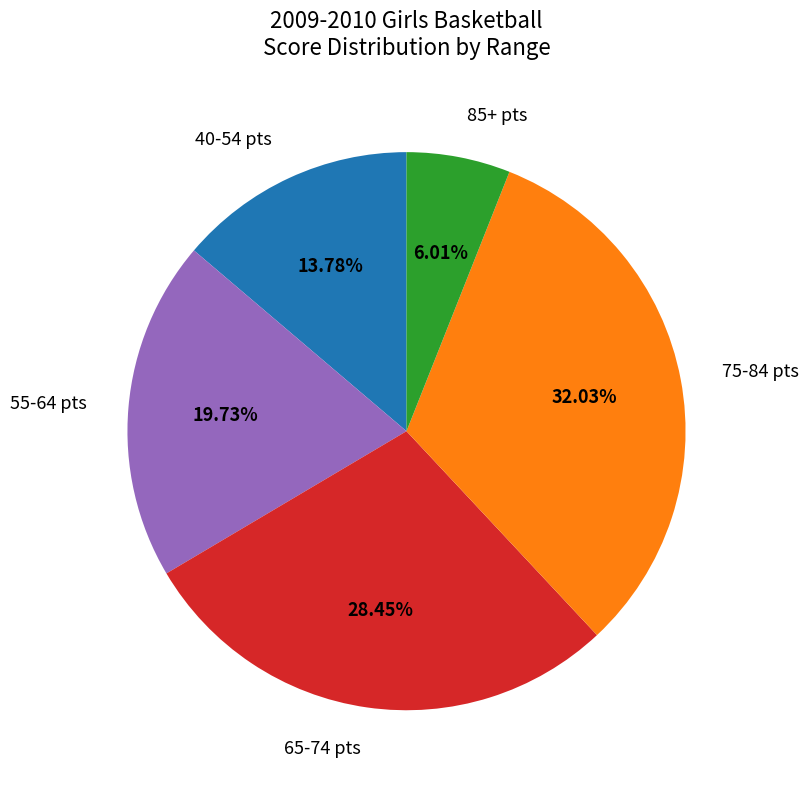

Between 75-84 pts and 55-64 pts, which is larger?

75-84 pts